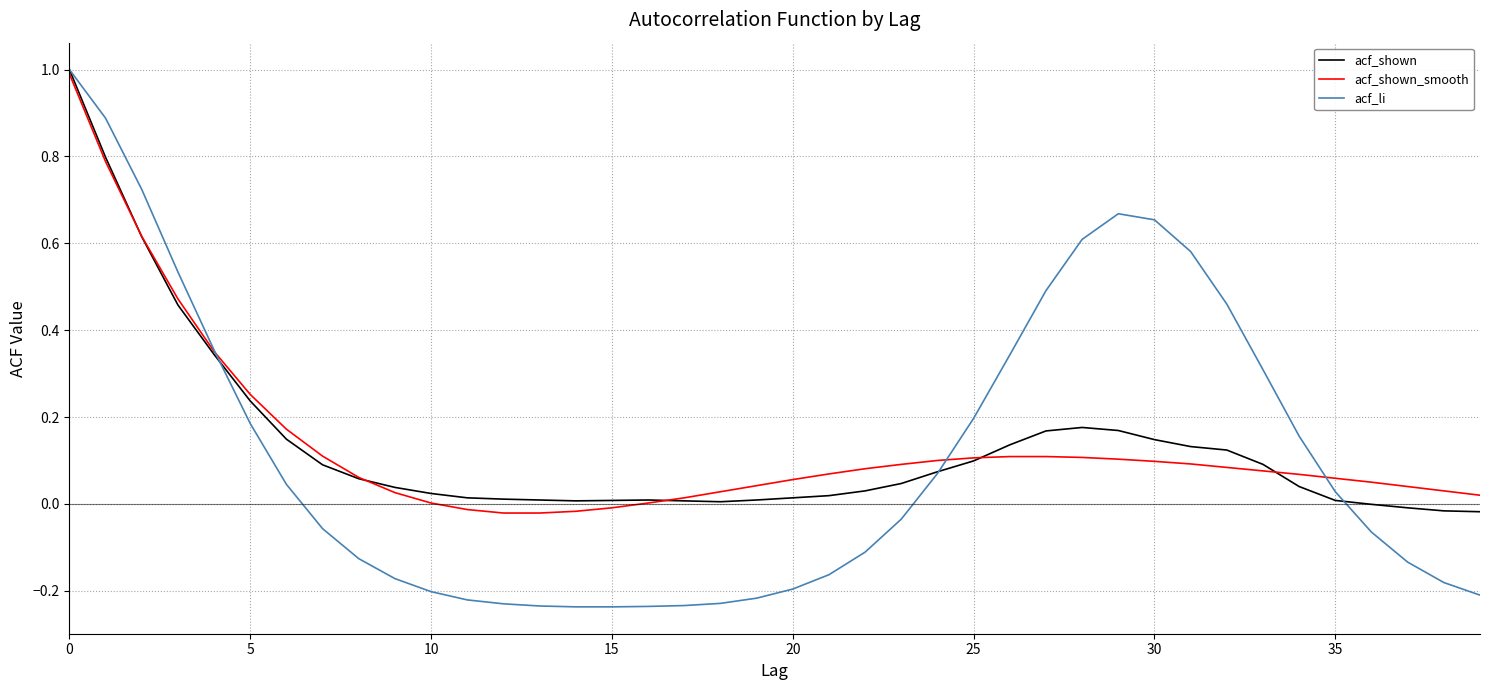

What is the greatest value displayed?

1.0